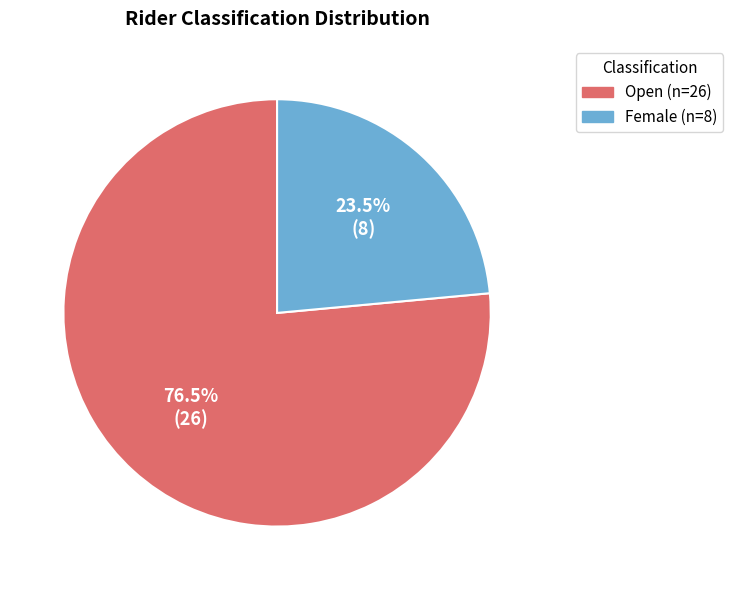

Which slice is the smallest?

Female